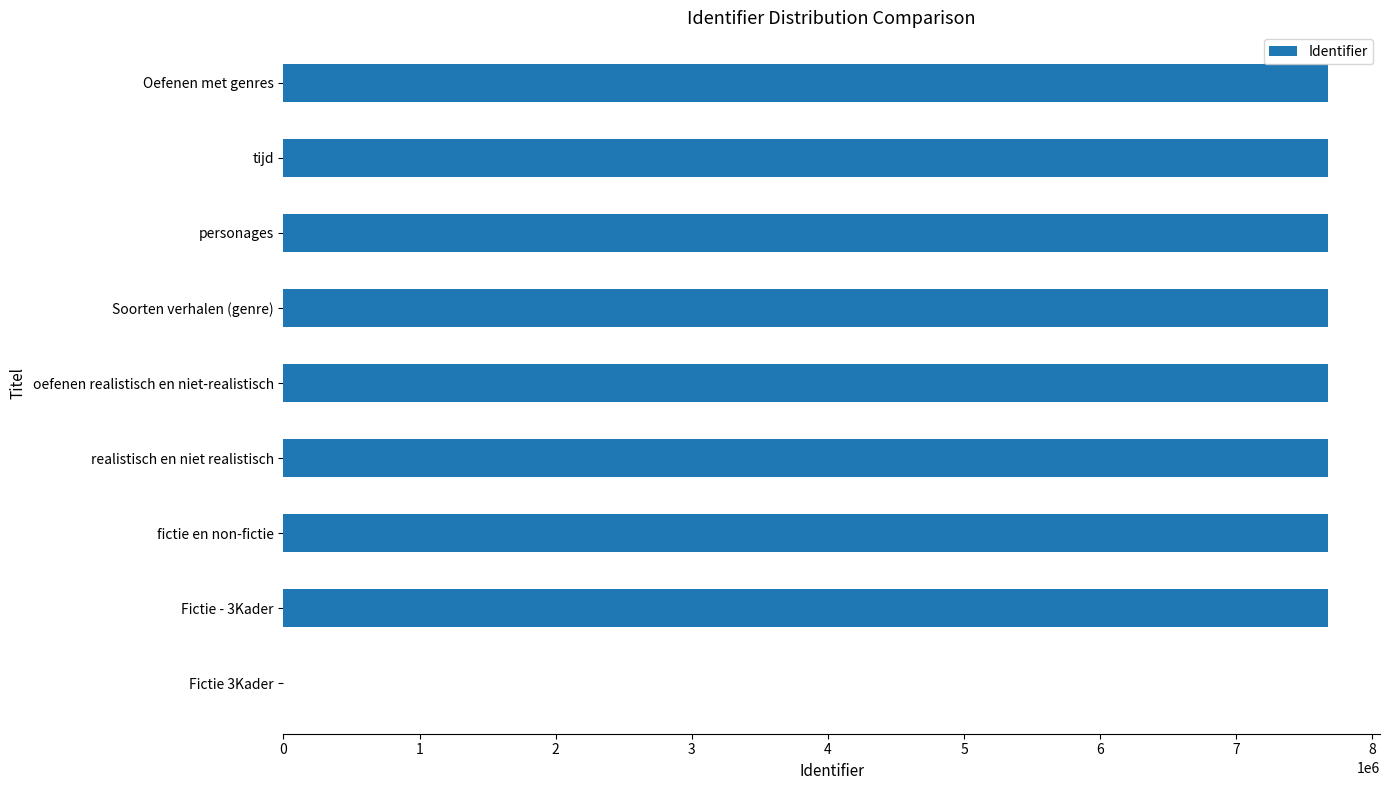

At which label is the value closest to 3836235?

Fictie - 3Kader